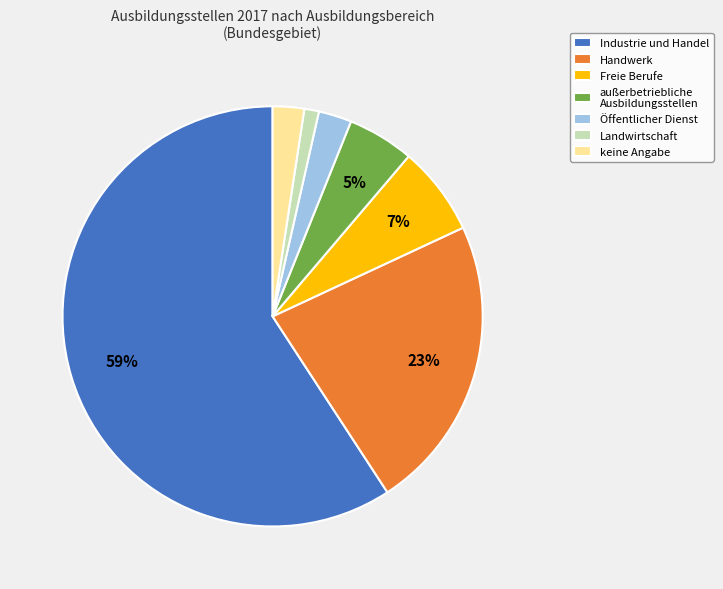

To the nearest percent, what is the difference between the largest and smallest slice percentages?

58%